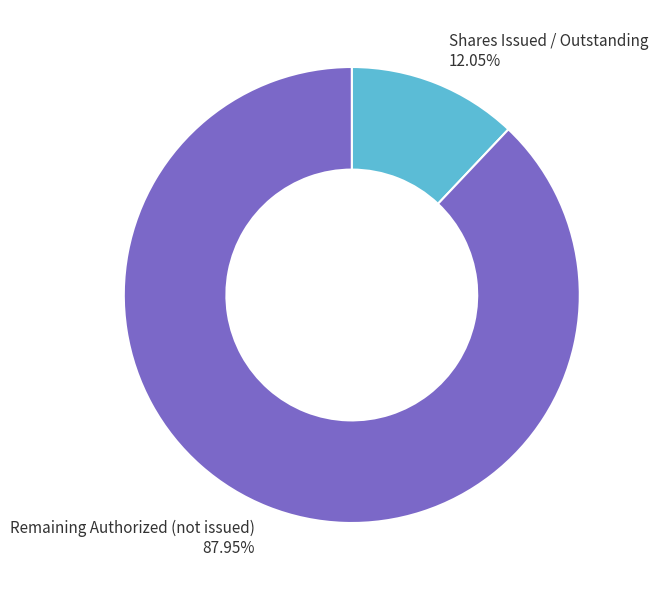

Count the number of slices in the pie.

2